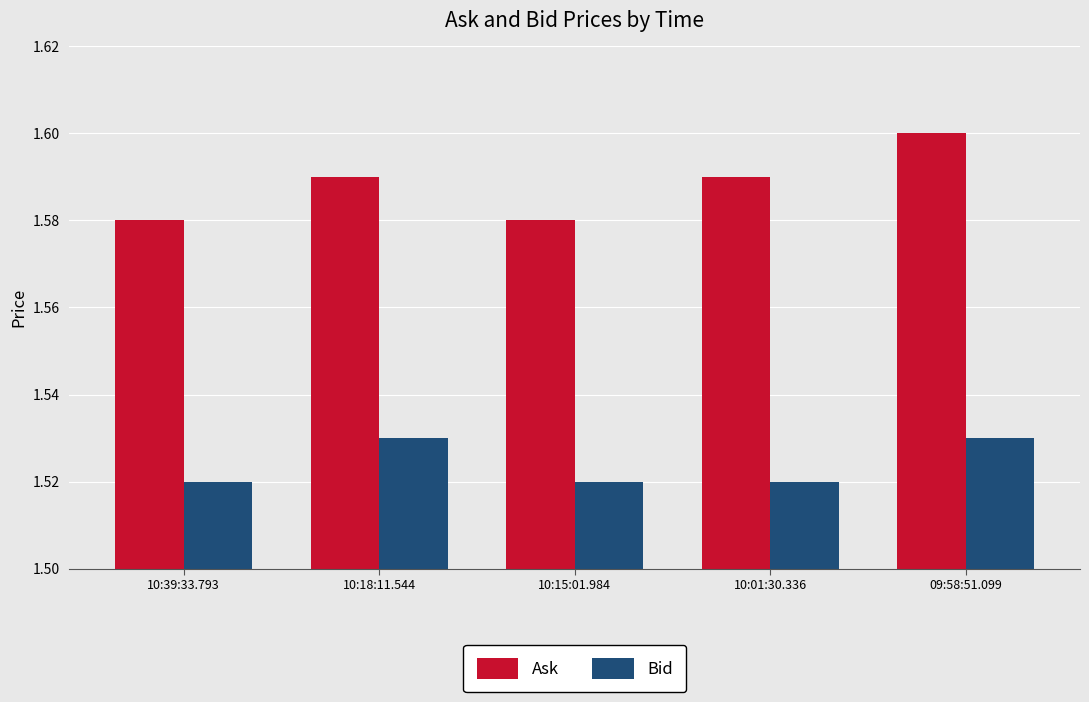

What is the sum of the Ask values at 10:15:01.984 and 10:18:11.544?

3.2